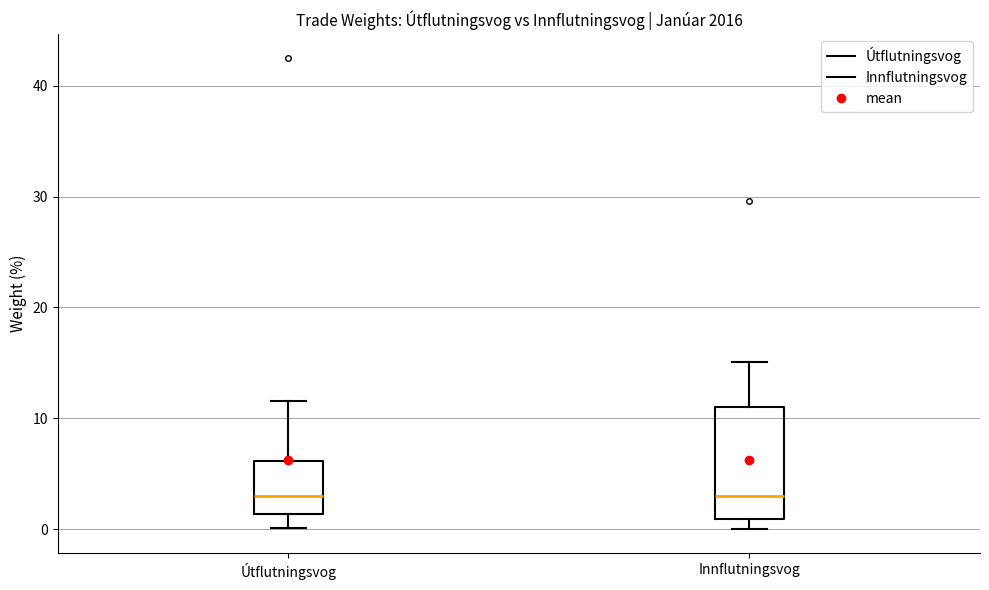

Reading left to right, transcribe this box plot: for each box, give where its median line is, the range the box spans, and where its two whiskers end, as read against the y-axis. The values are not printed on the chart, so give them approximately, as read against the axis.

Útflutningsvog: median 3, box 1 to 6, whiskers 0 to 12
Innflutningsvog: median 3, box 1 to 11, whiskers 0 to 15